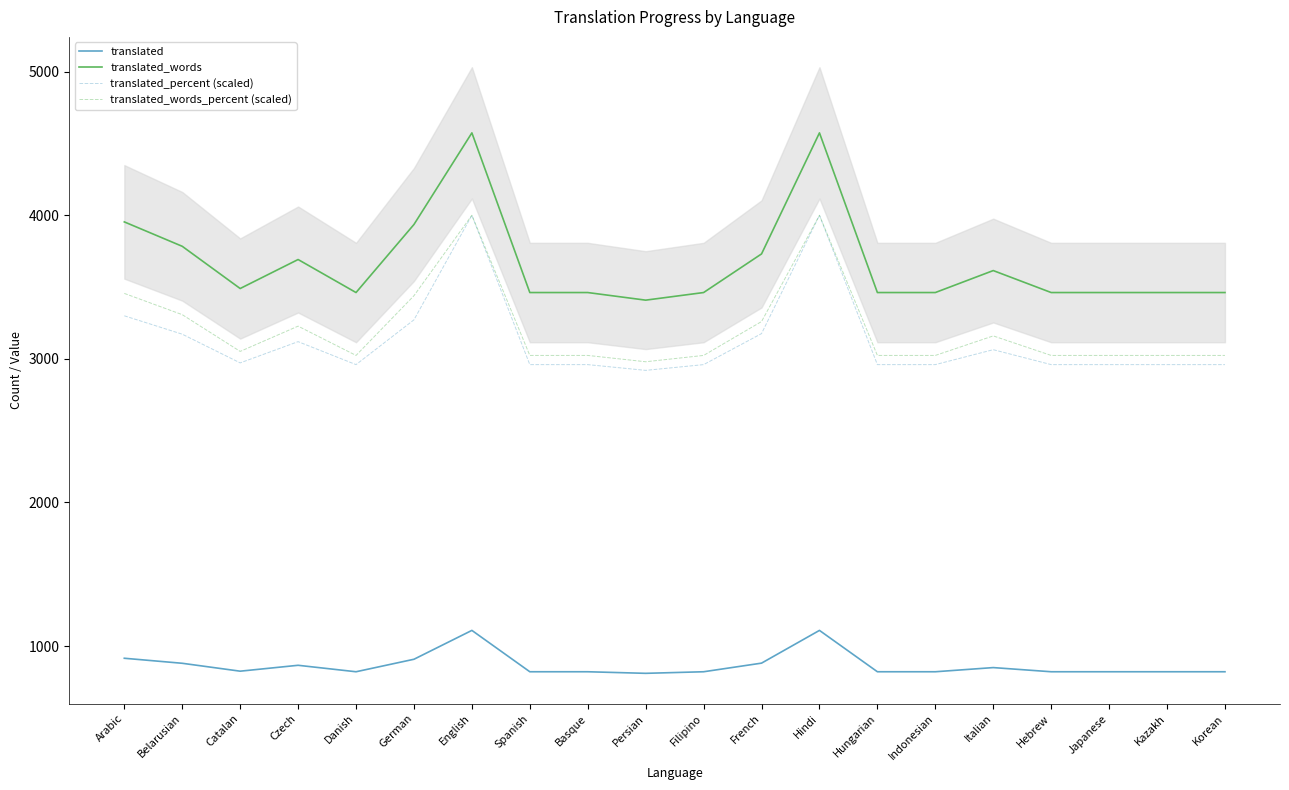

How many interior local valleys does the translated_words_percent (scaled) series have?

3